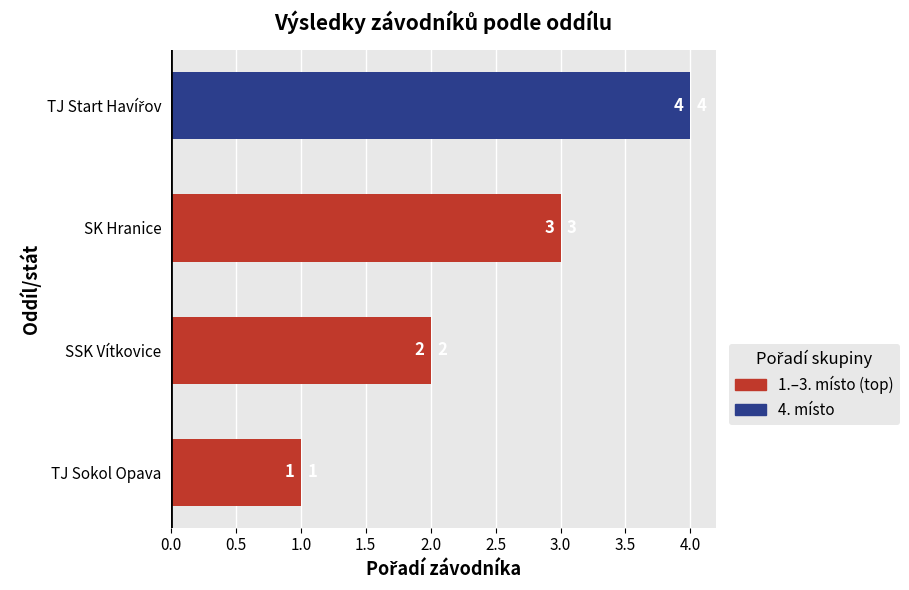

How many values are between 2 and 4?

3